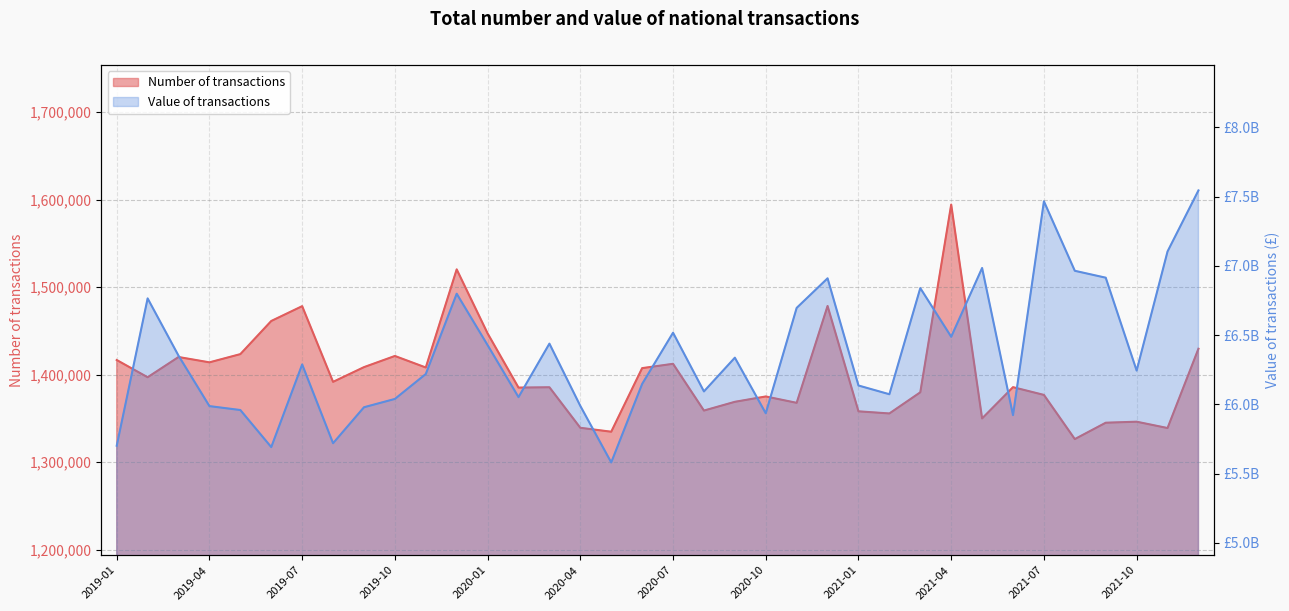

Reading left to right, what are all the values shown in this chart?

Number of transactions: 2019-01=1416803	2019-02=1397120	2019-03=1420240	2019-04=1414147	2019-05=1423546	2019-06=1461385	2019-07=1478326	2019-08=1391864	2019-09=1408677	2019-10=1421421	2019-11=1408260	2019-12=1520353	2020-01=1447236	2020-02=1385305	2020-03=1385694	2020-04=1339386	2020-05=1334897	2020-06=1407526	2020-07=1412474	2020-08=1359067	2020-09=1369059	2020-10=1375170	2020-11=1367898	2020-12=1478546	2021-01=1358187	2021-02=1355763	2021-03=1379911	2021-04=1594368	2021-05=1350096	2021-06=1385789	2021-07=1376942	2021-08=1326488	2021-09=1345179	2021-10=1346345	2021-11=1339109	2021-12=1429708
Value of transactions: 2019-01=5702222836	2019-02=6765777843	2019-03=6352130688	2019-04=5988100566	2019-05=5959826533	2019-06=5692191832	2019-07=6288916337	2019-08=5720187876	2019-09=5979876245	2019-10=6039884928	2019-11=6219778989	2019-12=6799548771	2020-01=6428411842	2020-02=6053056627	2020-03=6439188660	2020-04=5989561601	2020-05=5581534479	2020-06=6148085596	2020-07=6517965690	2020-08=6094206783	2020-09=6337726375	2020-10=5936407403	2020-11=6697155078	2020-12=6910716407	2021-01=6136810327	2021-02=6073753185	2021-03=6840040752	2021-04=6488679348	2021-05=6985259416	2021-06=5922968879	2021-07=7466635437	2021-08=6964898377	2021-09=6915176957	2021-10=6244719483	2021-11=7104565773	2021-12=7545225061